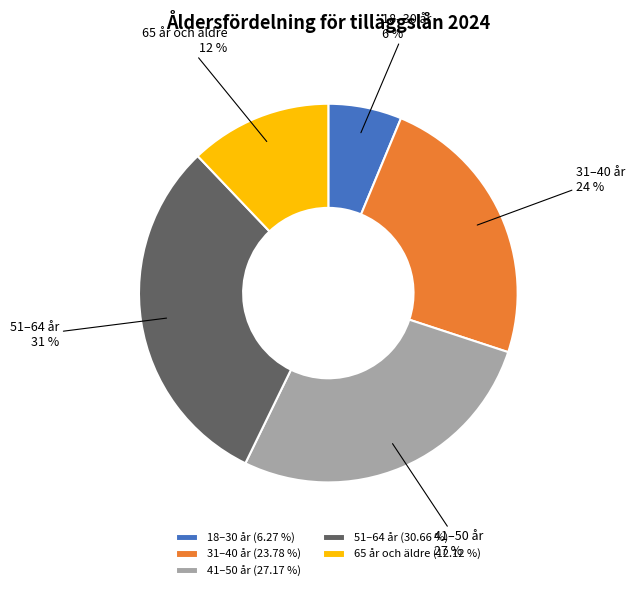

To the nearest percent, what is the average slice percentage?

20%